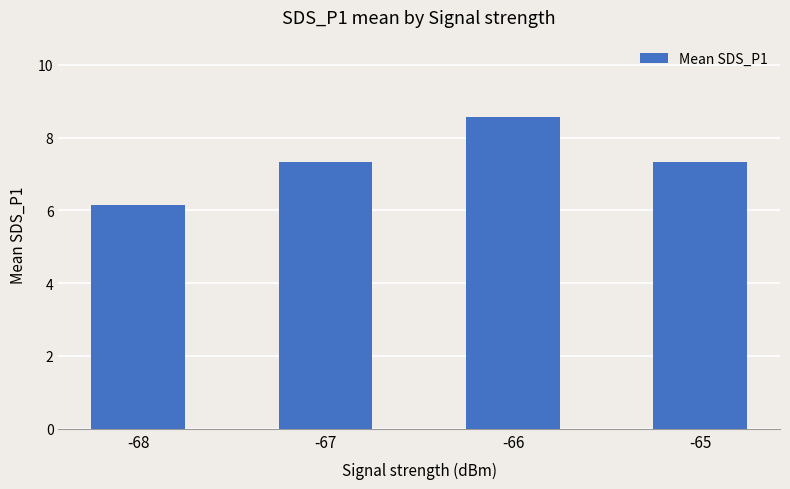

What is the difference between the maximum and minimum values?

2.4